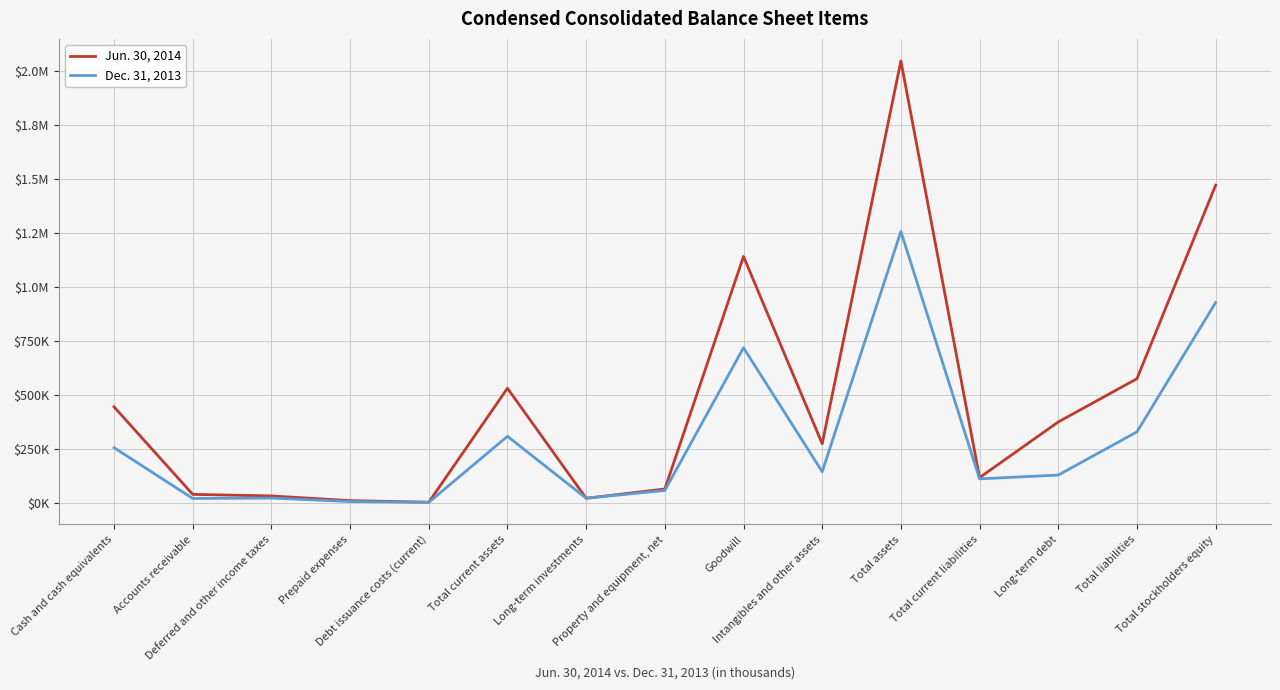

Does the chart have visible grid lines?

Yes